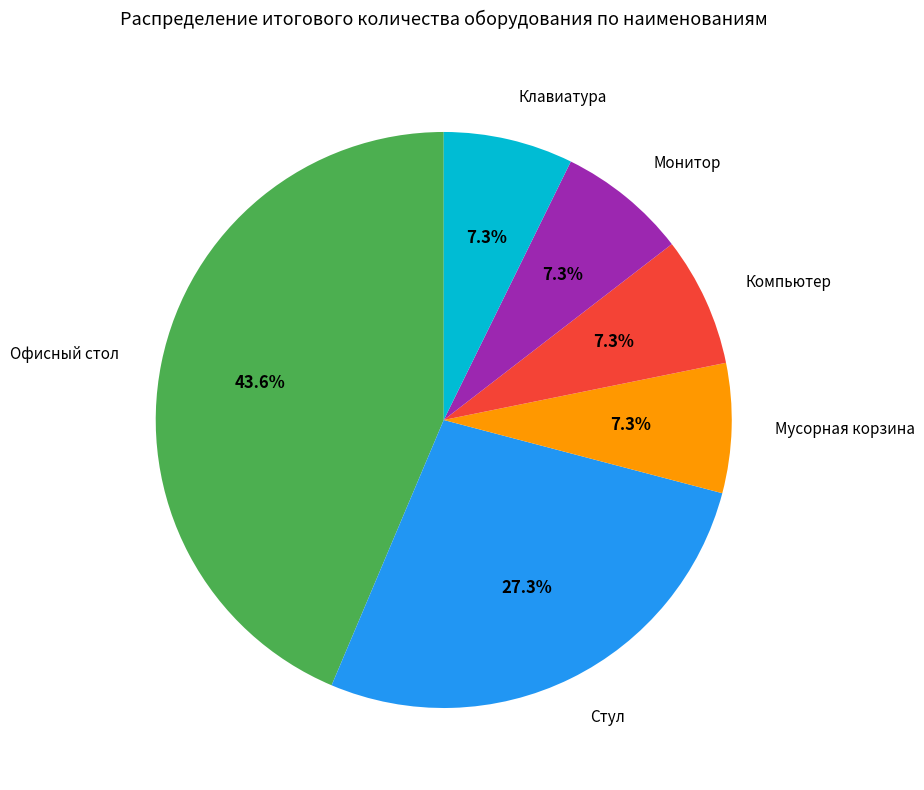

Between Клавиатура and Стул, which is larger?

Стул